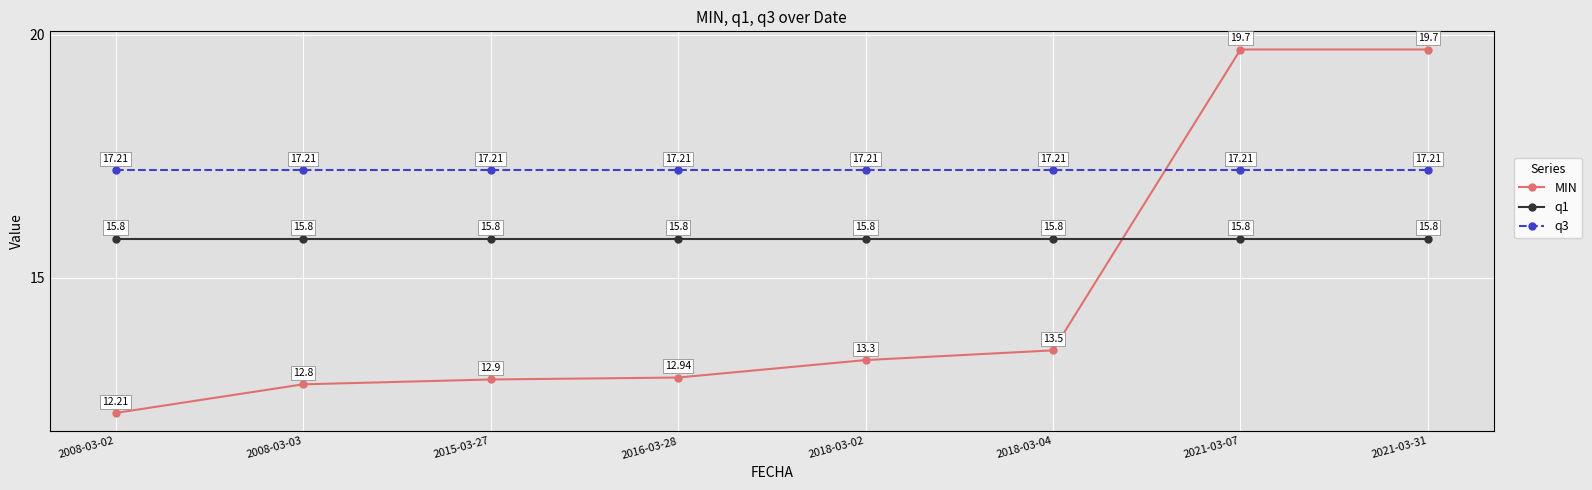

What is the approximate value of q3 at 2015-03-27?

17.2